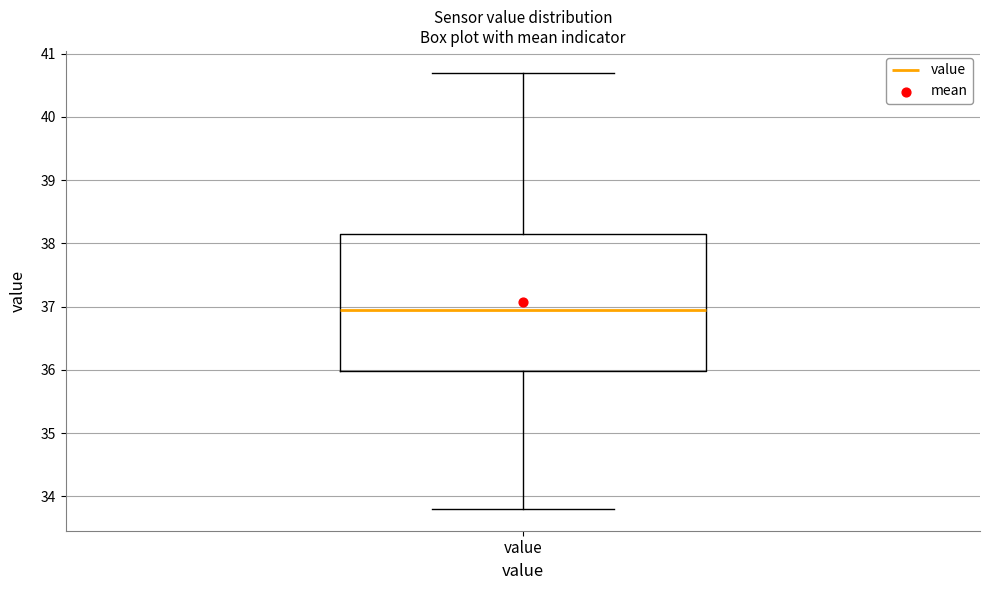

Where does the median line of the box for value sit on the y-axis? The values are not printed on the chart, so give them approximately, as read against the axis.

37.0